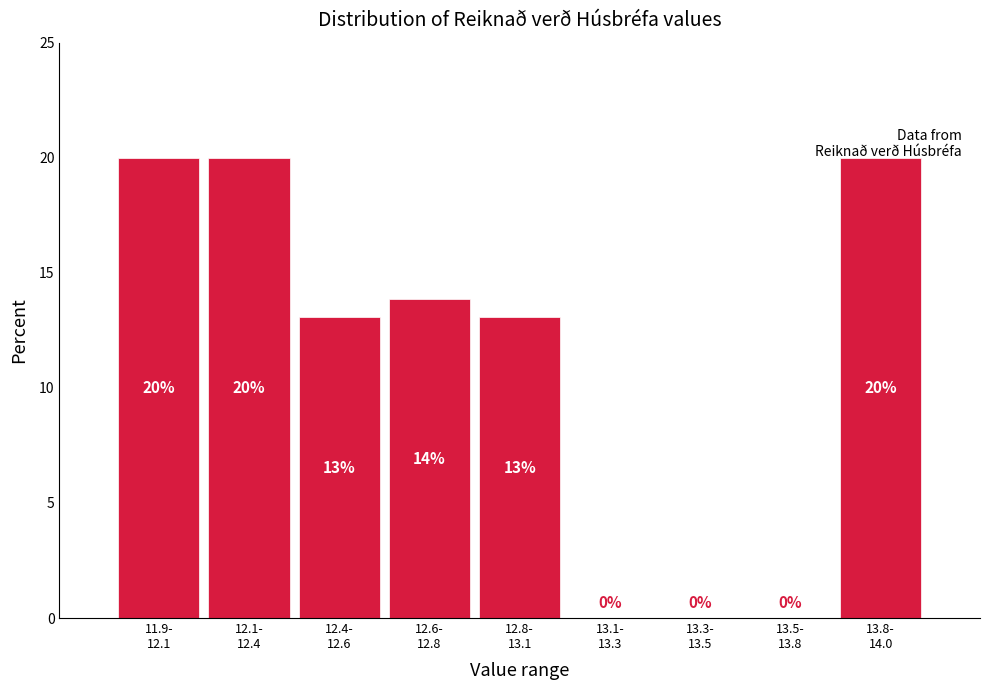

How many values are between 0 and 20?

9